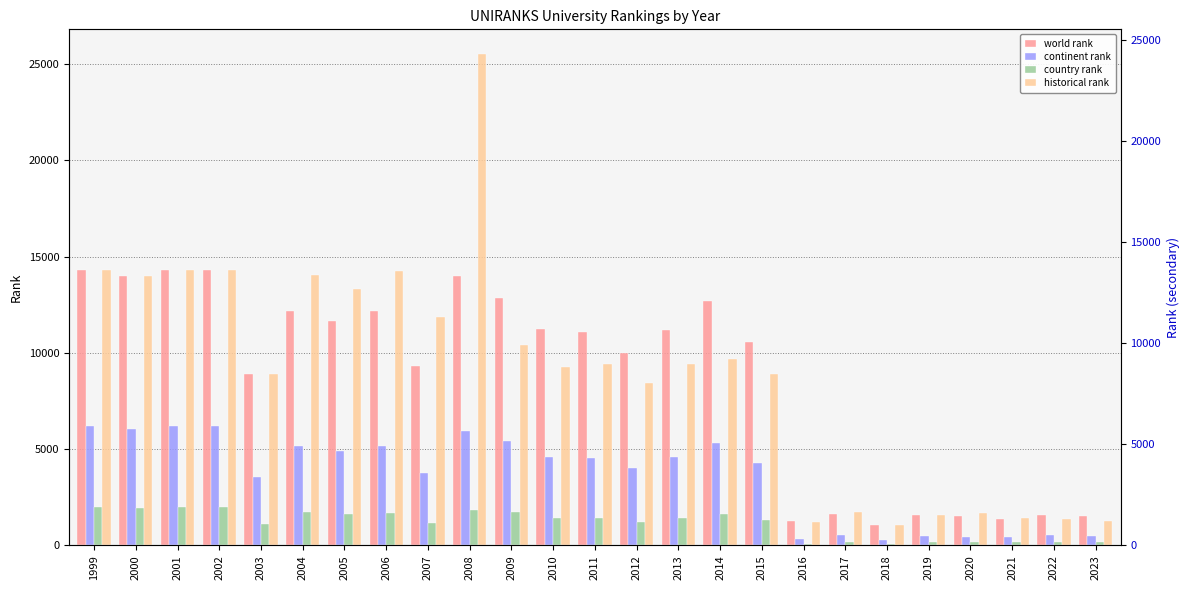

List the series in order of their peak value, lowest first.

country rank, continent rank, world rank, historical rank